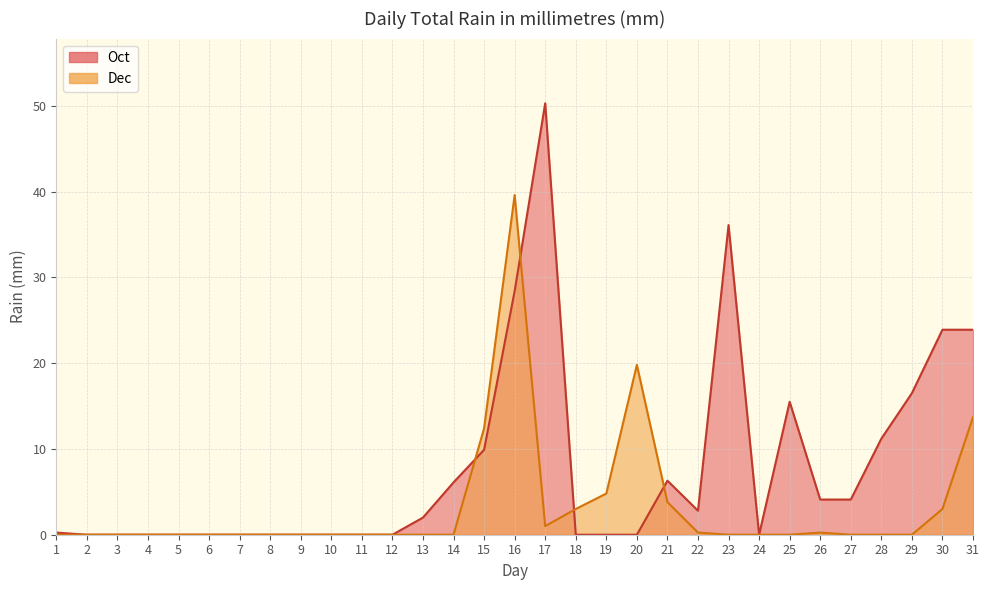

What is the difference between the maximum and minimum values in the Oct series?

50.3